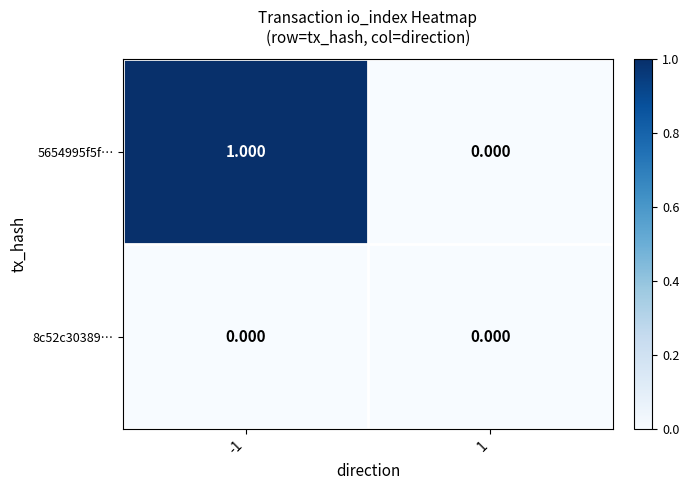

What is the total value across all series at -1?

1